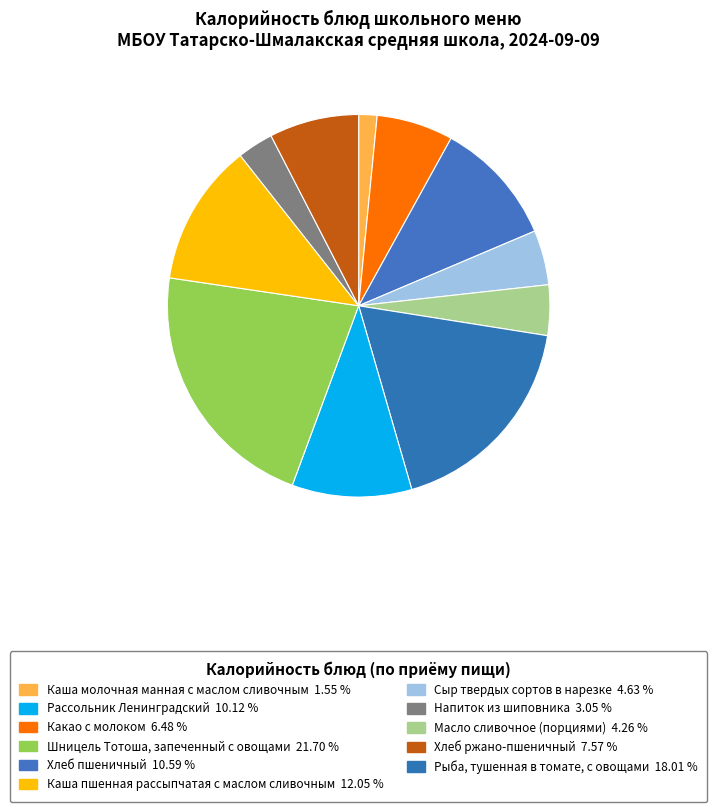

Count the number of slices in the pie.

11